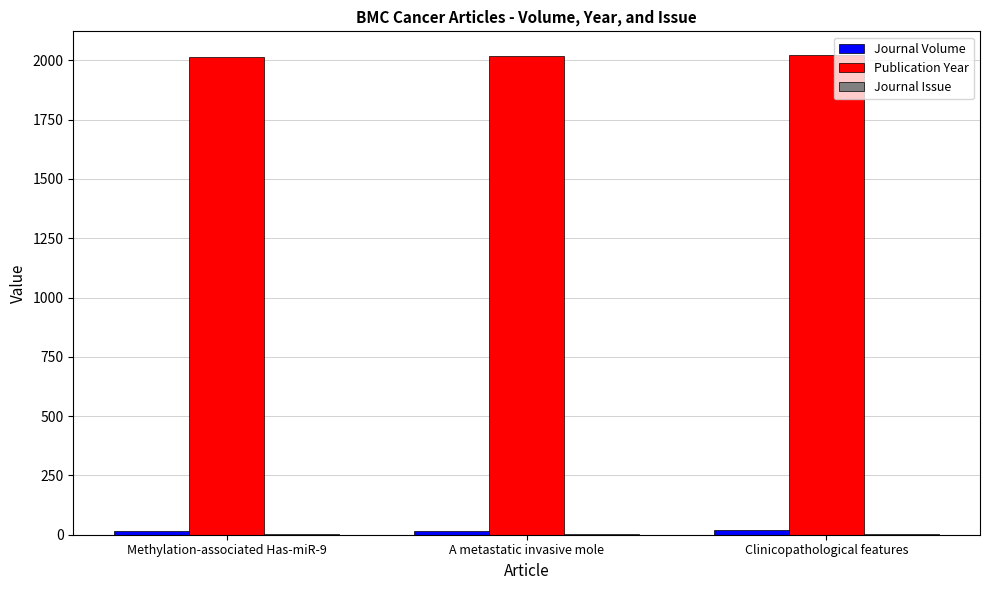

True or false: Publication Year has a value of 2017 at A metastatic invasive mole.

True